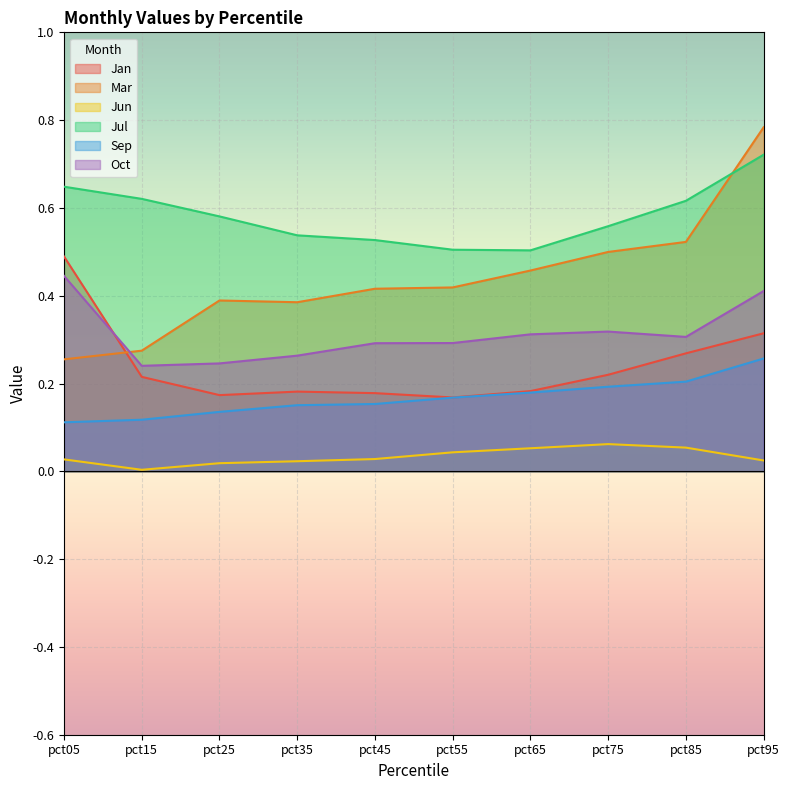

Is the value of Mar at pct05 greater than the value of Jan at pct45?

Yes